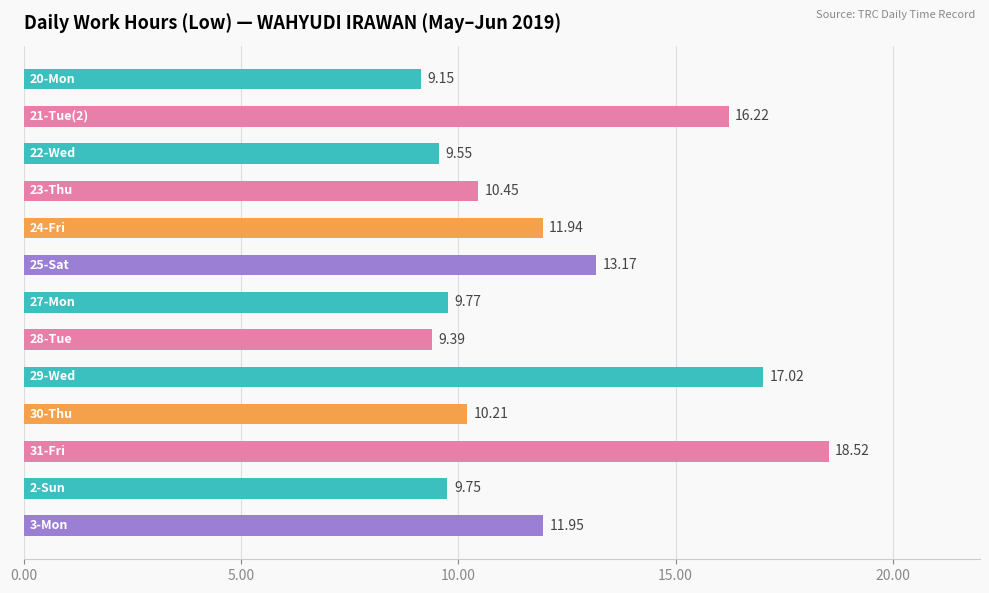

What is the sum of all values?

157.1